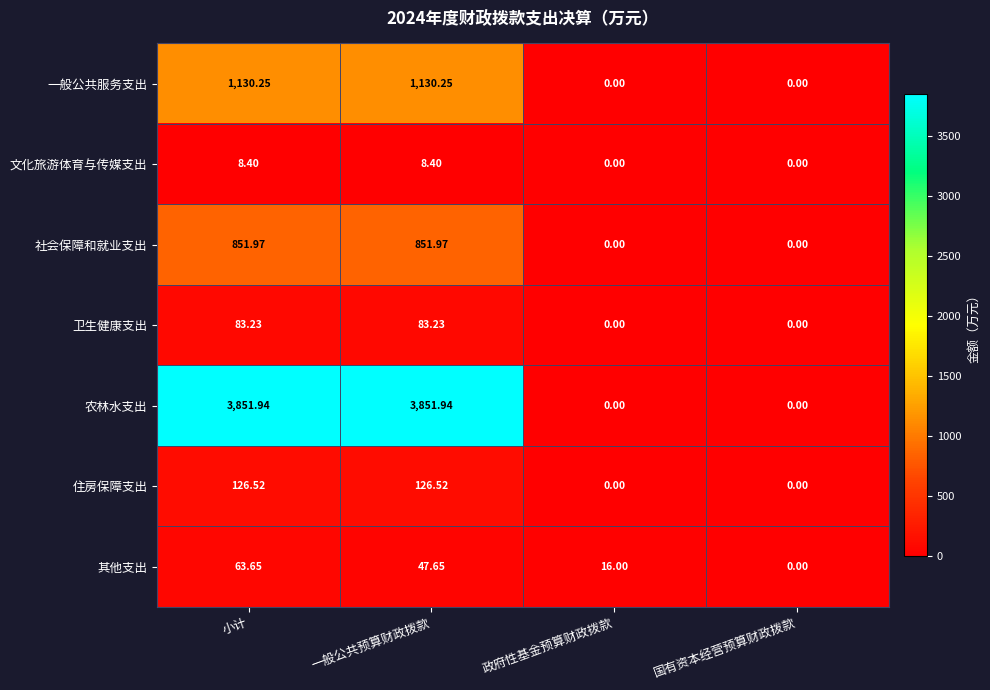

Count the number of data series in this chart.

7